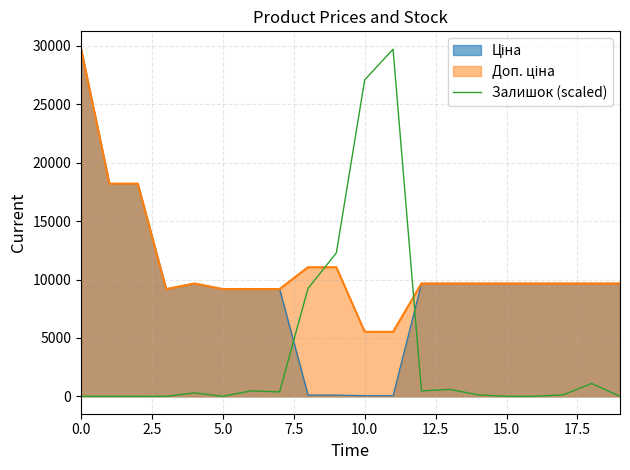

What is the maximum value shown in the chart?

29761.5